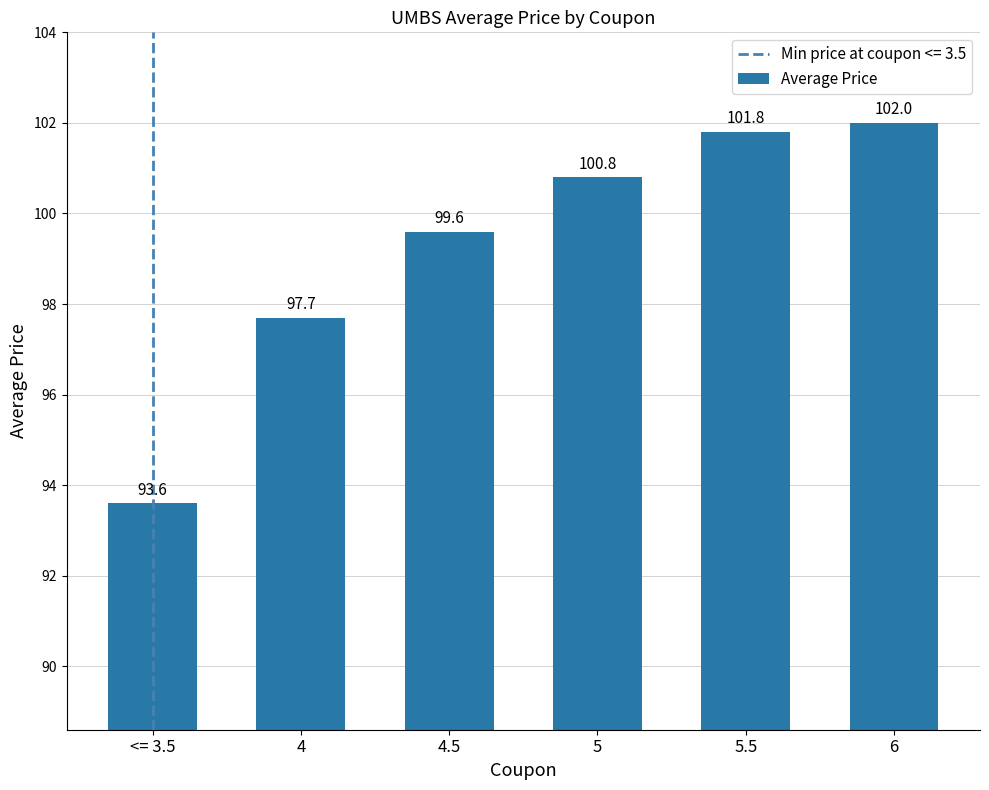

What is the minimum value shown in the chart?

93.6